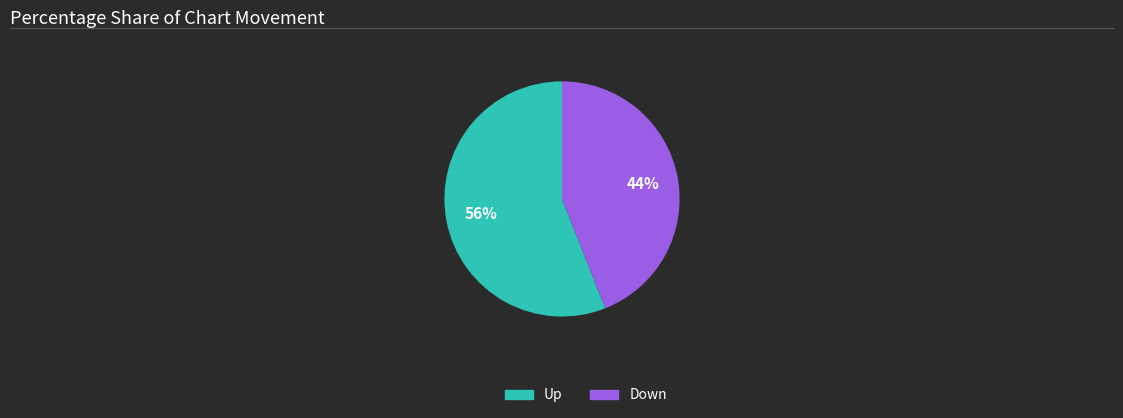

Which slice is the smallest?

Down